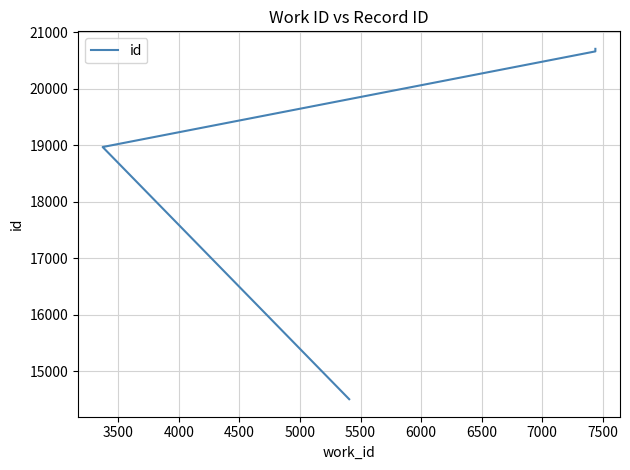

What is the difference between the second highest and second lowest values?

1693